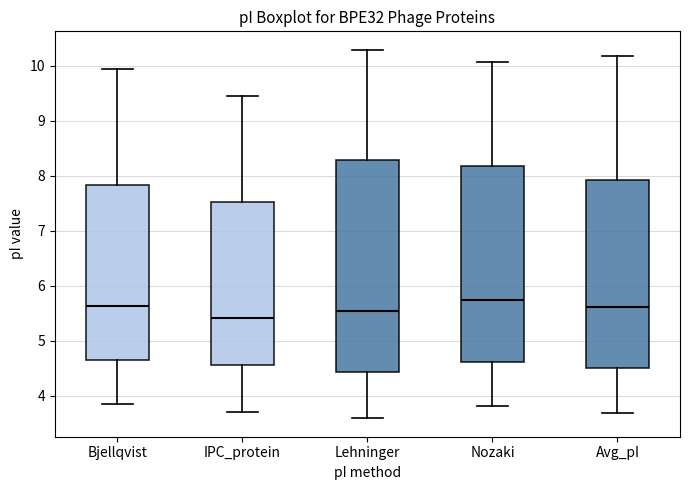

Which box is the tallest, from its lower edge to its upper edge?

Lehninger